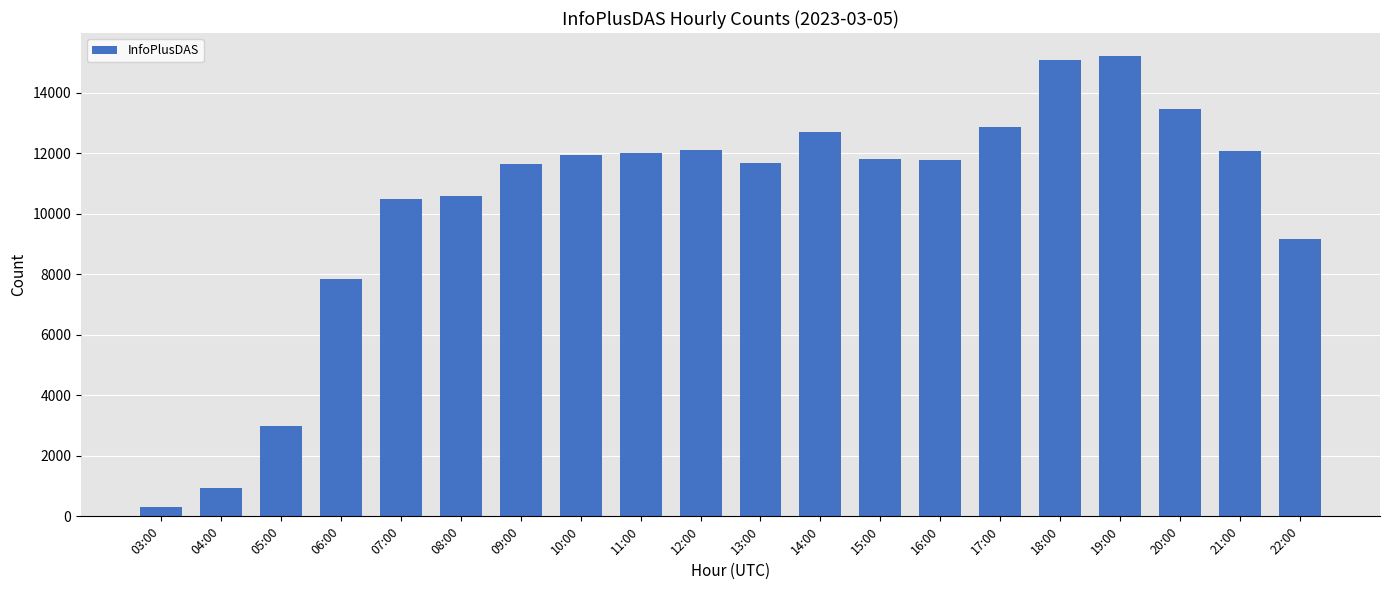

What is the label of the 17th bar from the right?

06:00